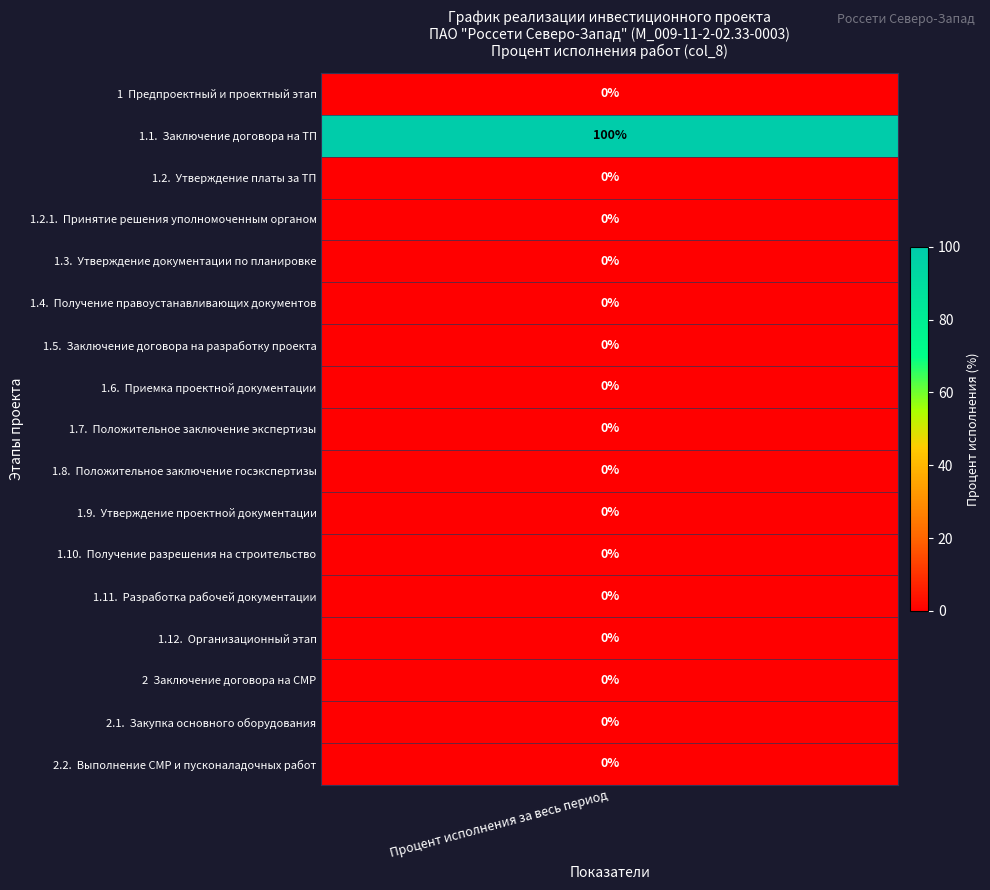

Between 2 and 14, which is larger?

2